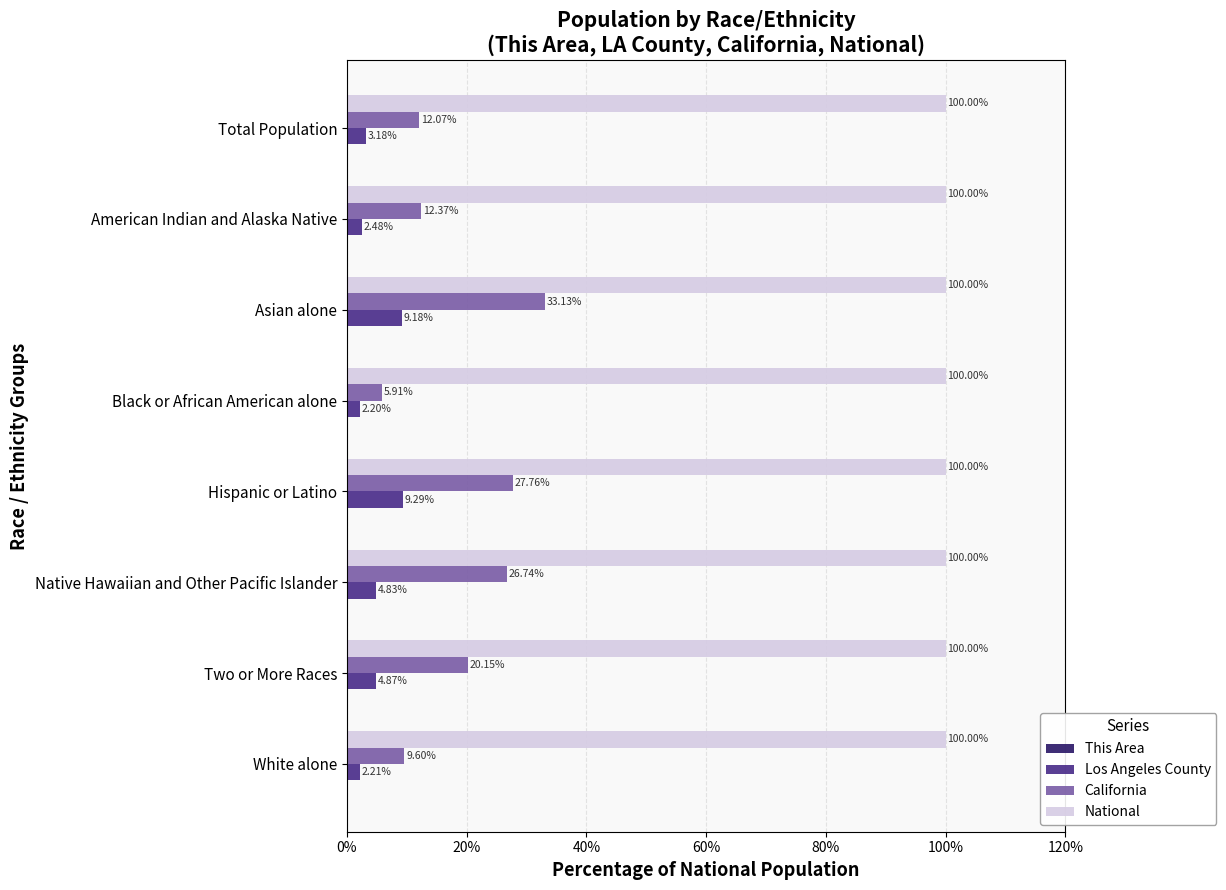

Which series changed the most between Hispanic or Latino and Total Population?

California